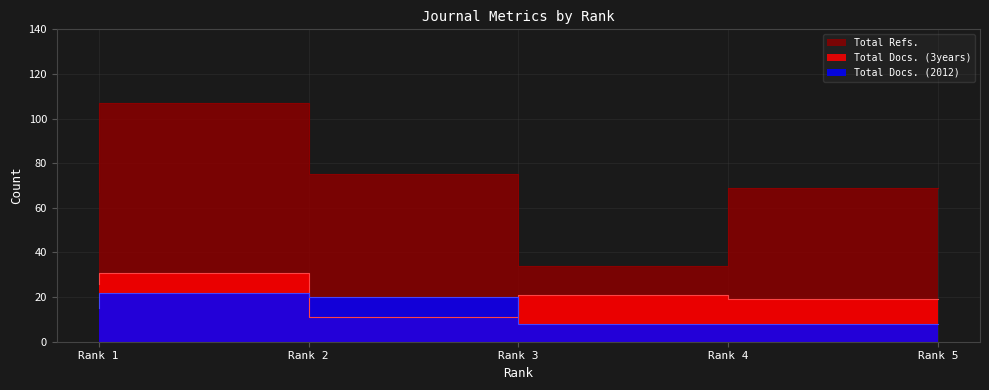

Which series has the widest spread of values?

Total Refs.